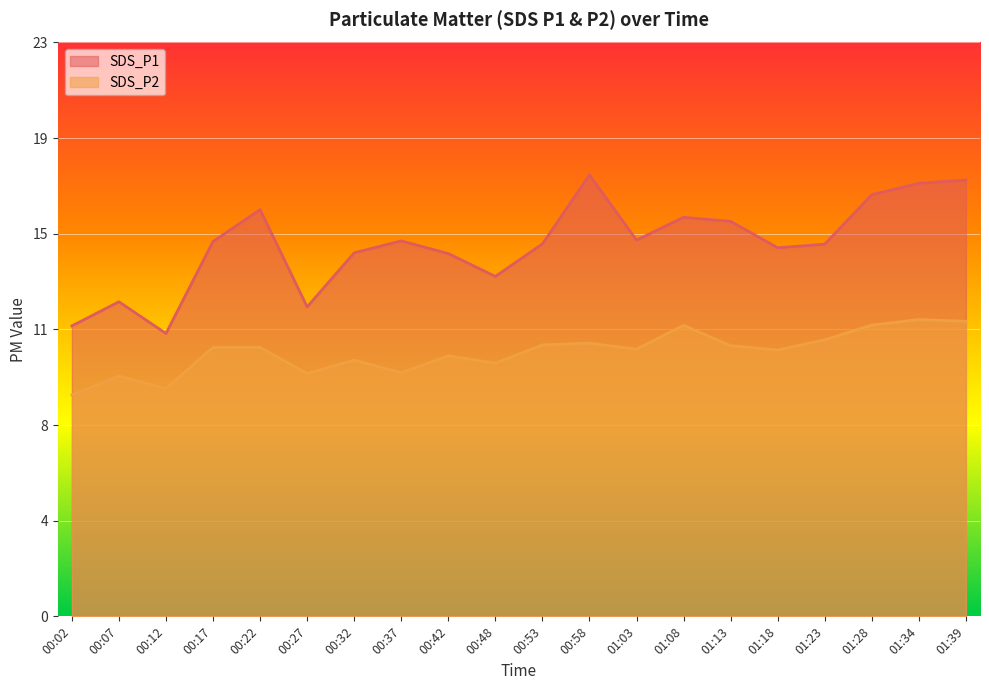

How many lines are shown in the chart?

2